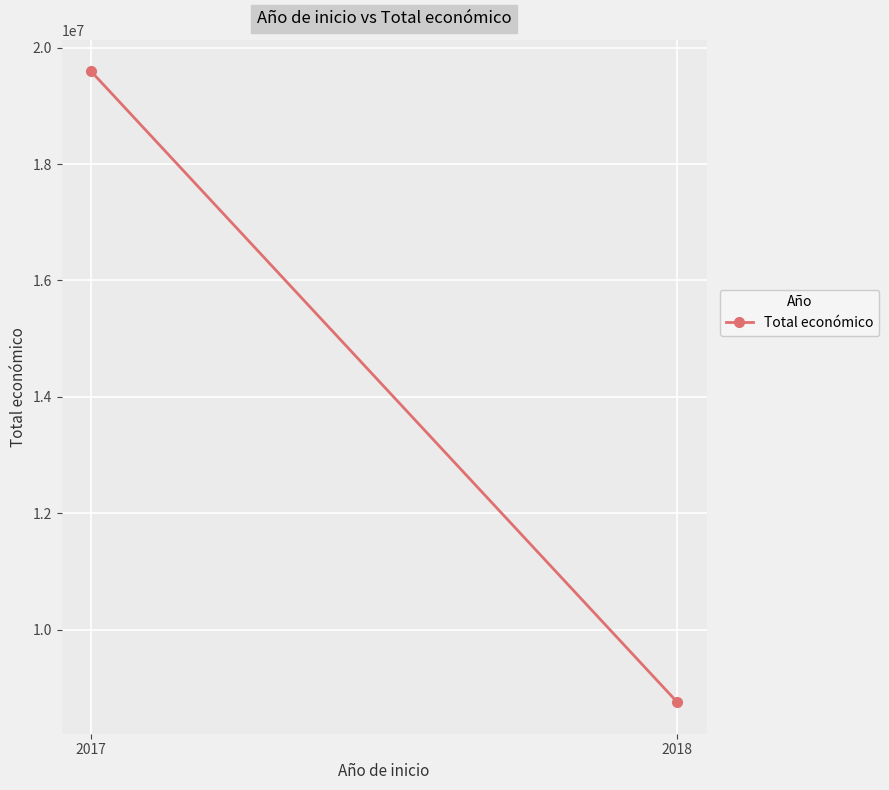

At which category does the chart reach its minimum across all series?

2018